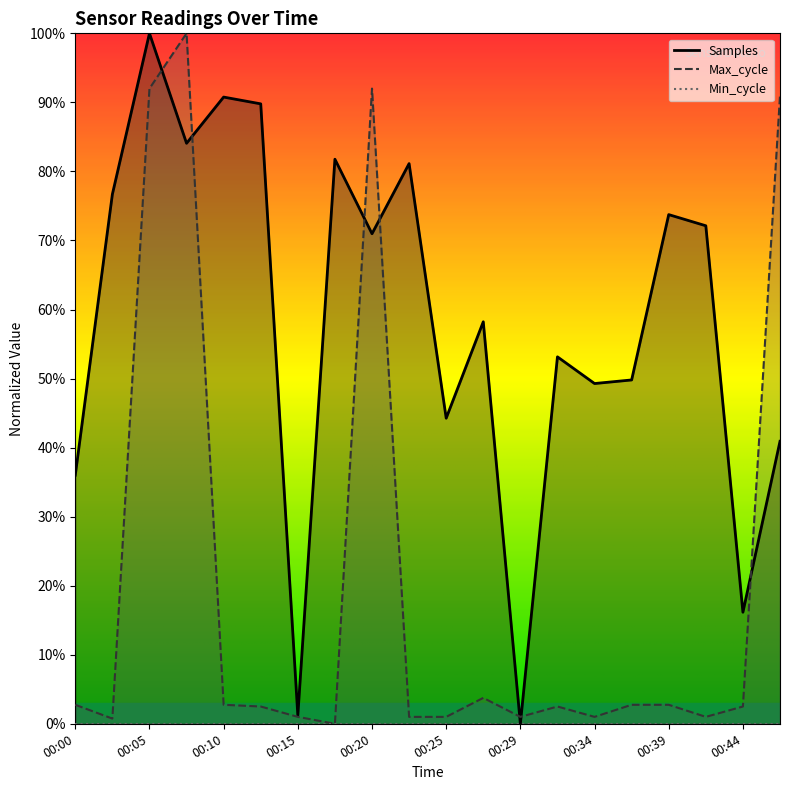

Does the chart display data point markers on the line(s)?

No